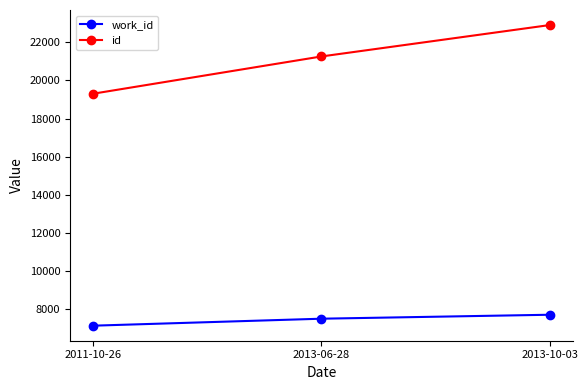

What is the sum of the work_id values at 2013-10-03 and 2013-06-28?

15188